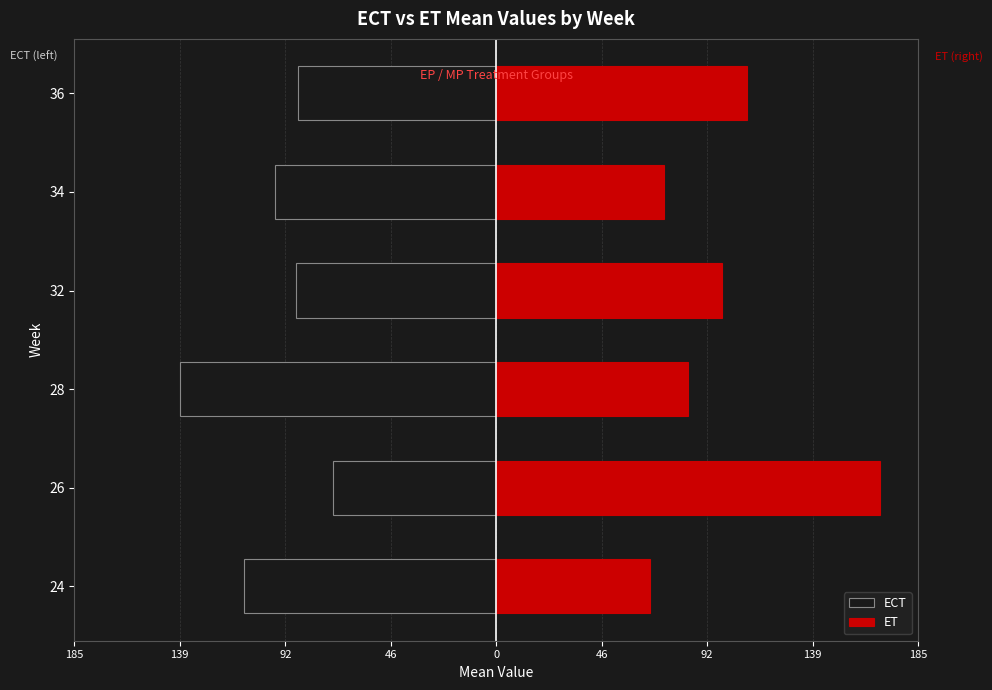

What is the average value of the ECT series?

-99.0